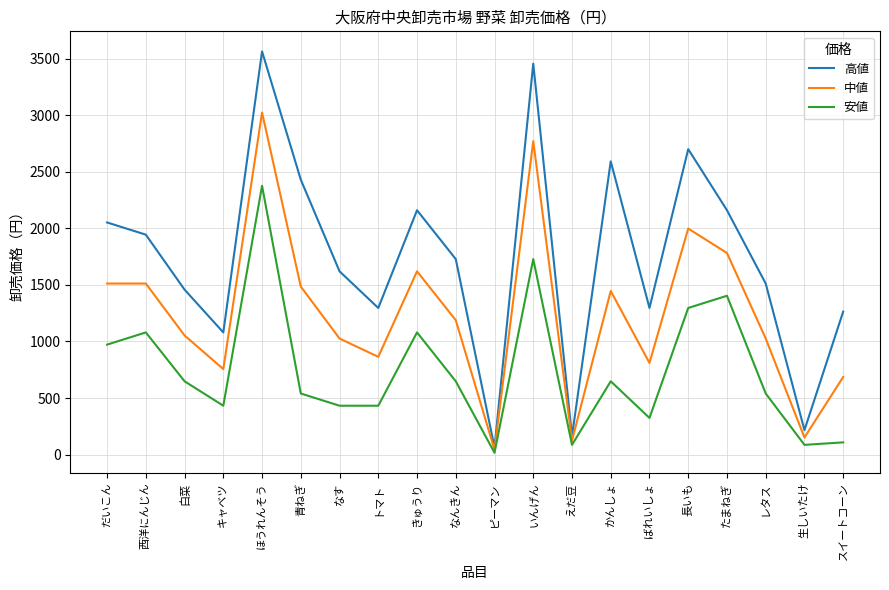

Which category has the lowest value in the 安値 series?

ピーマン